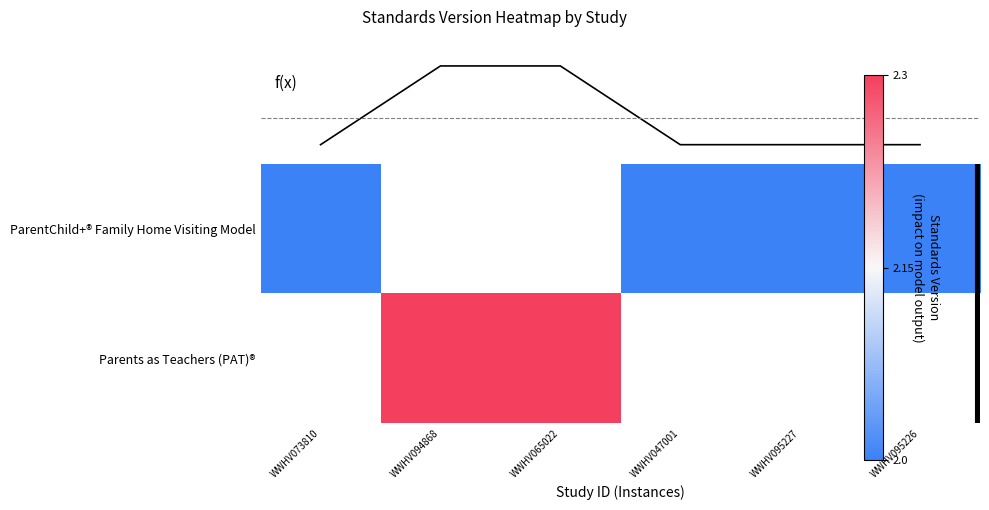

At which label is ParentChild+® Family Home Visiting Model closest to 2?

WWHV073810